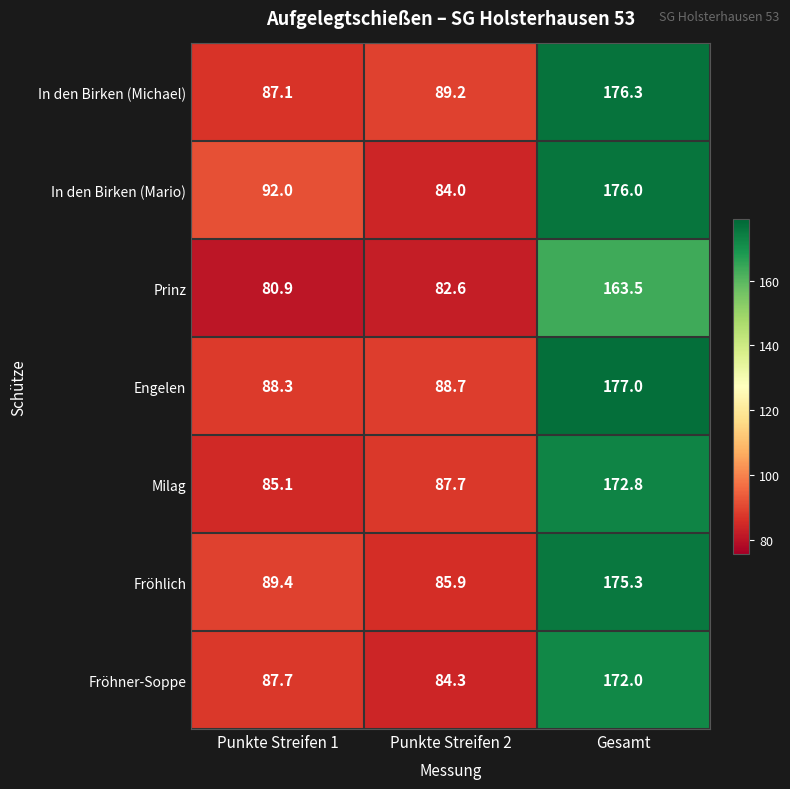

At which category is the sum across all series the highest?

Gesamt